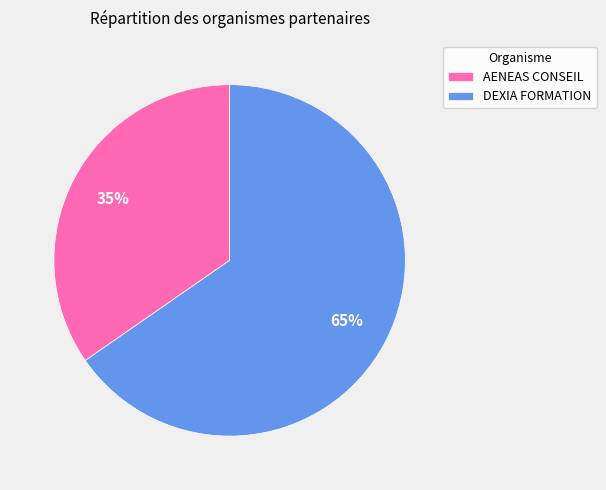

Is the sum of DEXIA FORMATION and AENEAS CONSEIL greater than half?

Yes